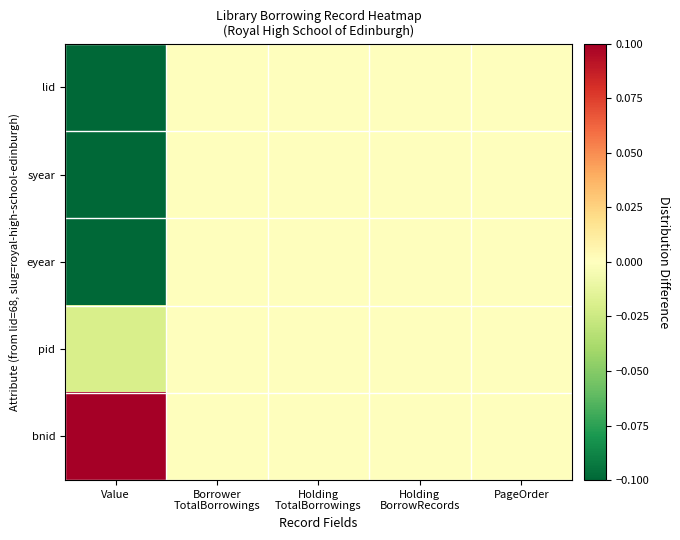

Which has a higher value, PageOrder or Holding
BorrowRecords?

PageOrder